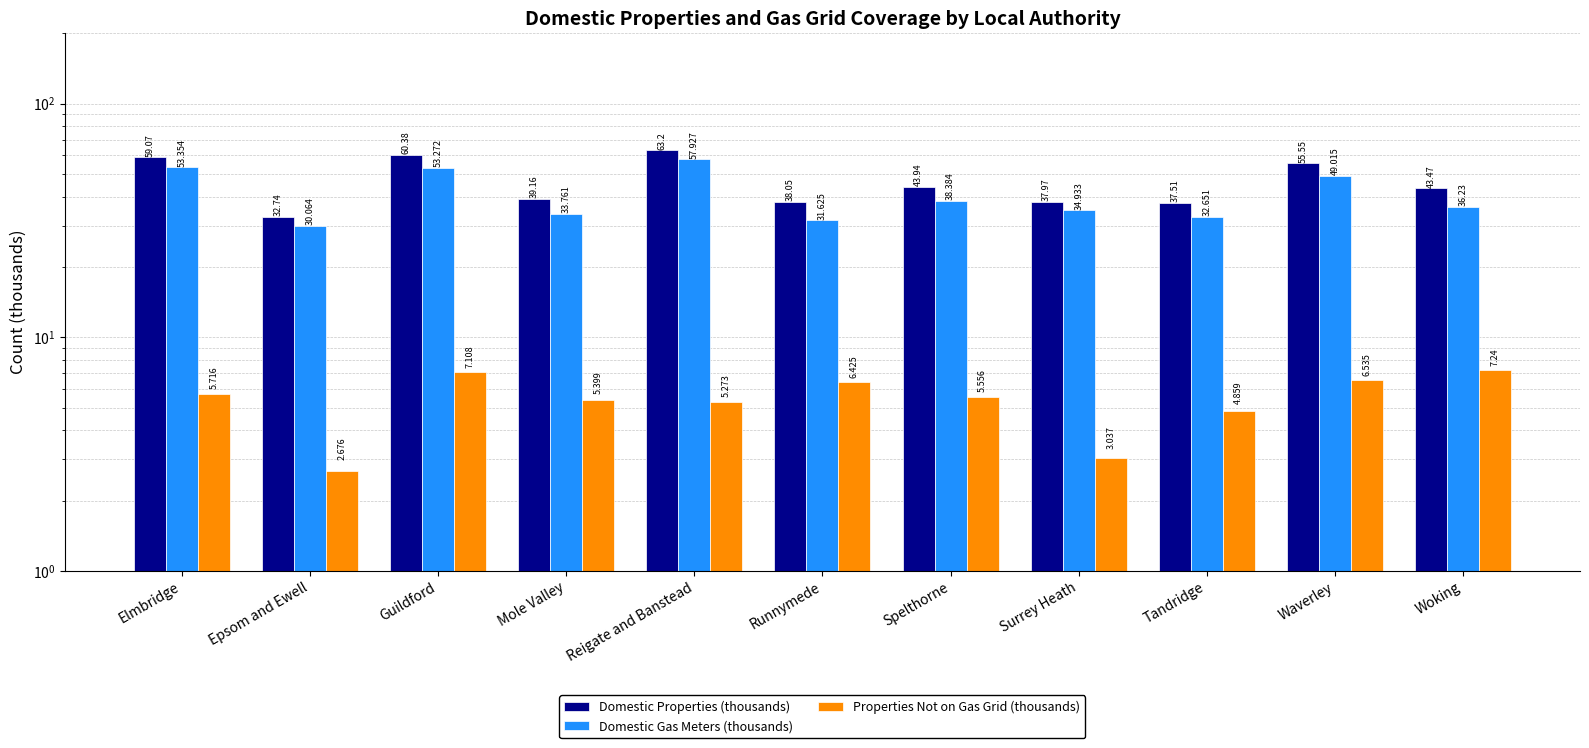

True or false: Domestic Properties (thousands) has a value of 27.5 at Waverley.

False